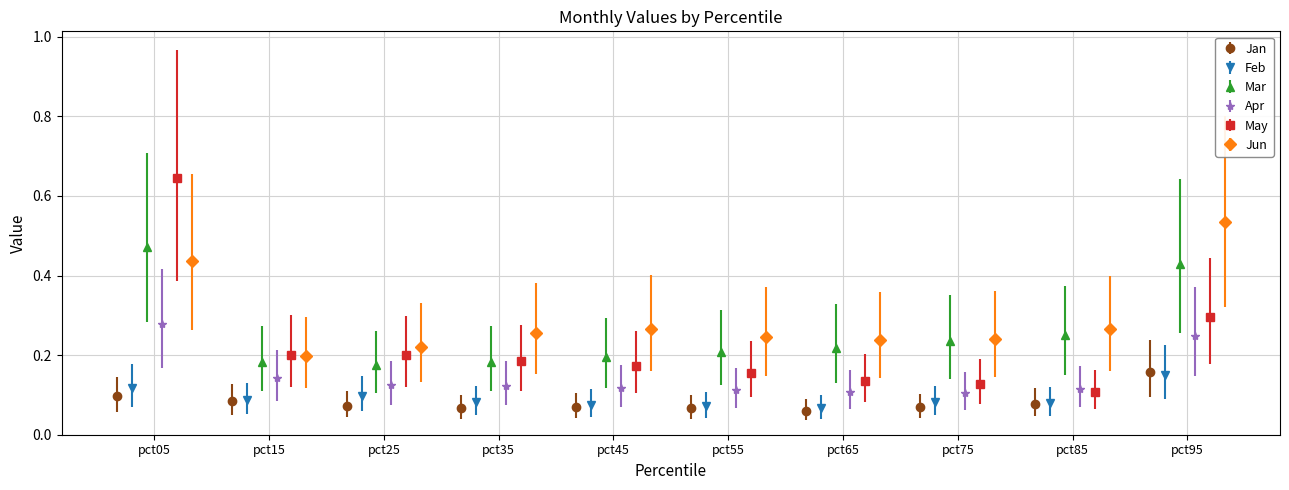

Count the Jan values in the range 0 to 1.

10